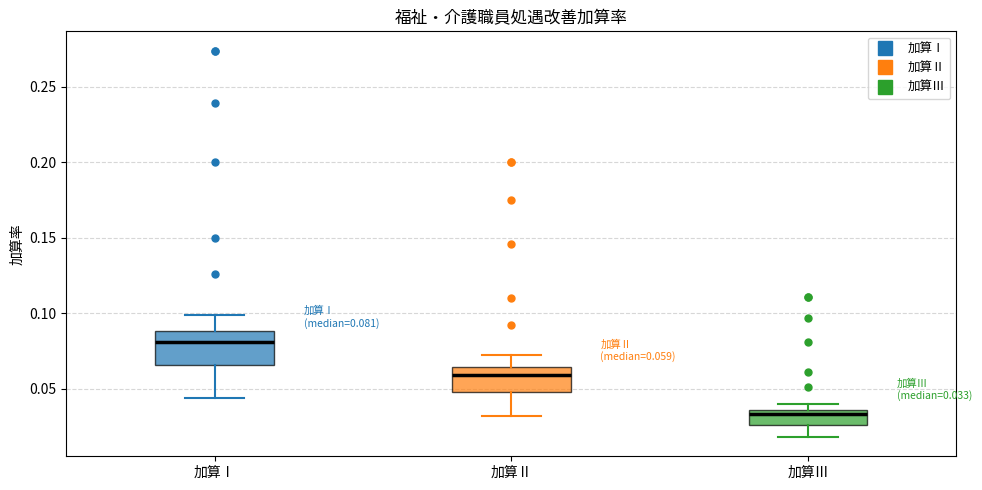

Which box's median line is the lowest?

加算Ⅲ